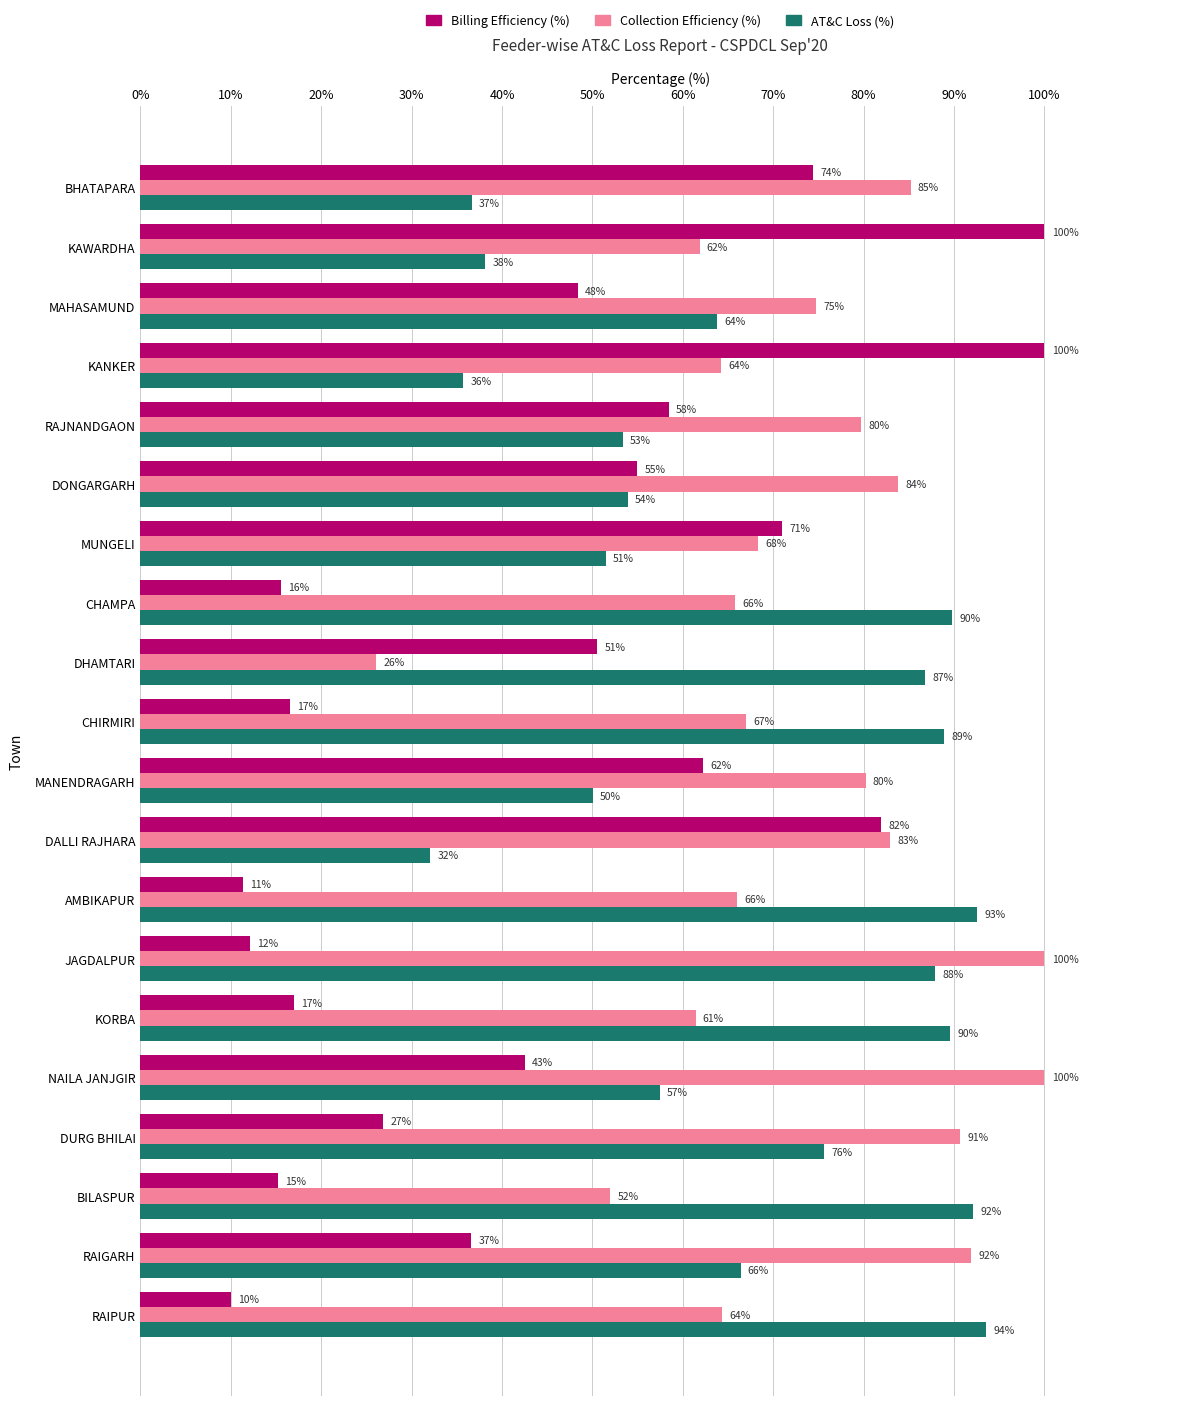

The value of Billing Efficiency (%) at KORBA is 17.0. True or false?

True